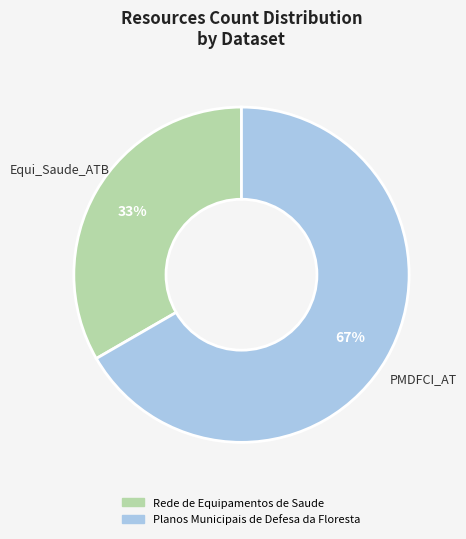

To the nearest percent, what is the average slice percentage?

50%